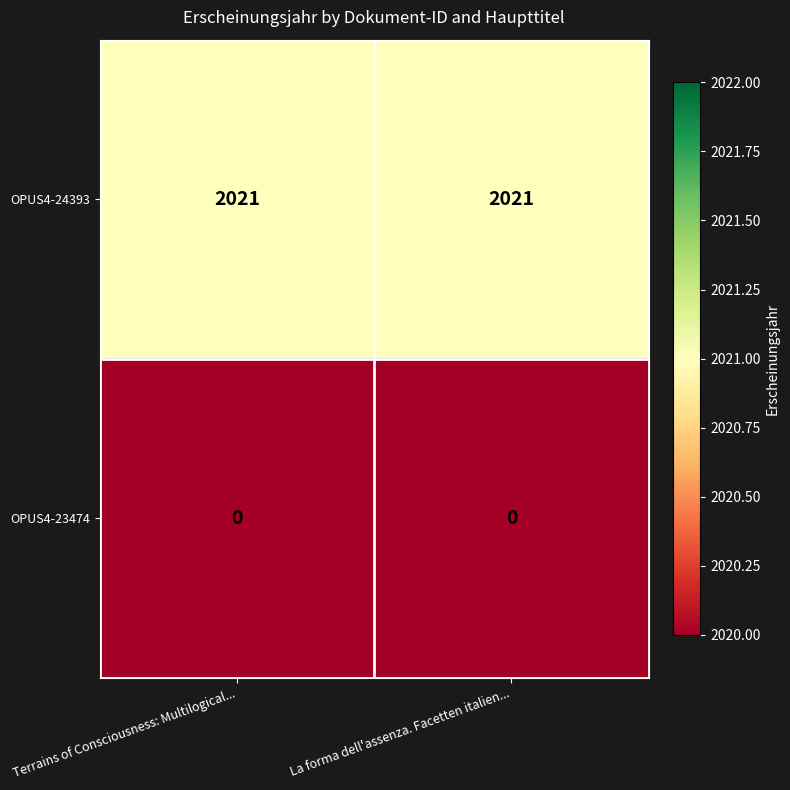

List the series in order of their overall mean, lowest first.

OPUS4-23474, OPUS4-24393